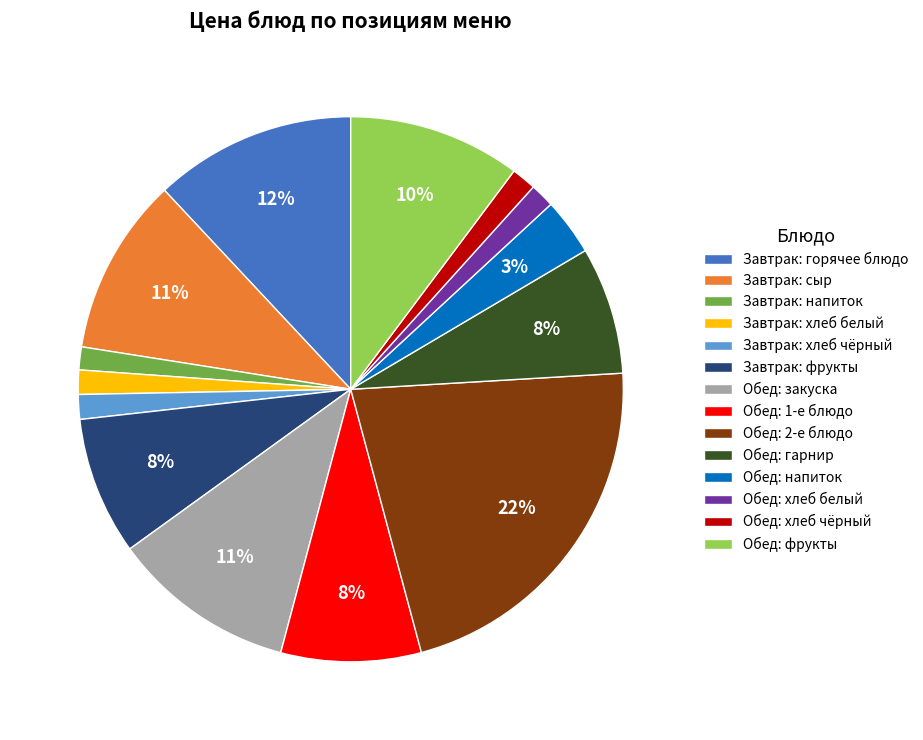

To the nearest percent, what is the difference between the Обед: напиток and Завтрак: напиток slice percentages?

2%